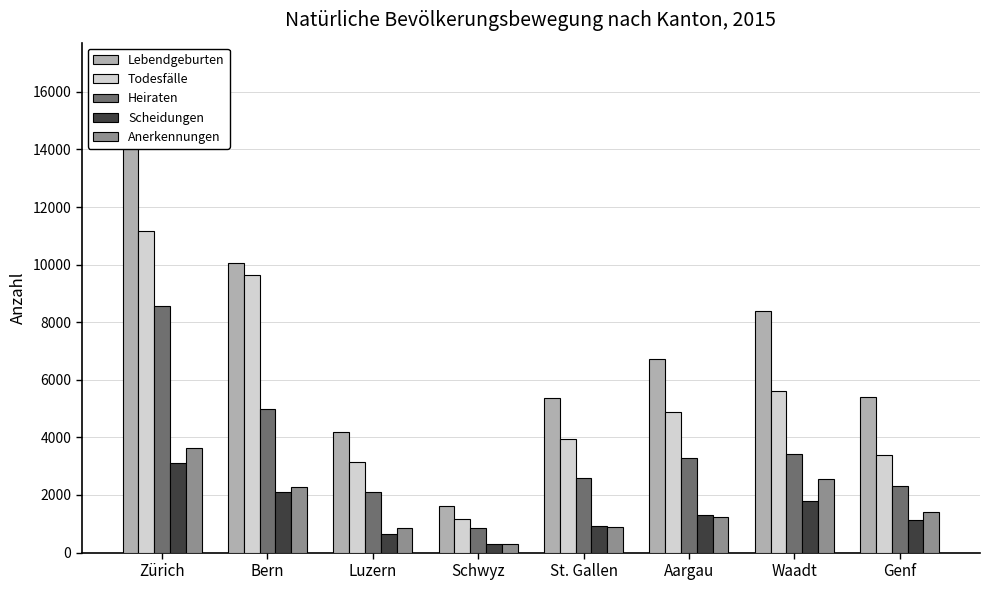

What is the lowest value of the Lebendgeburten series?

1607